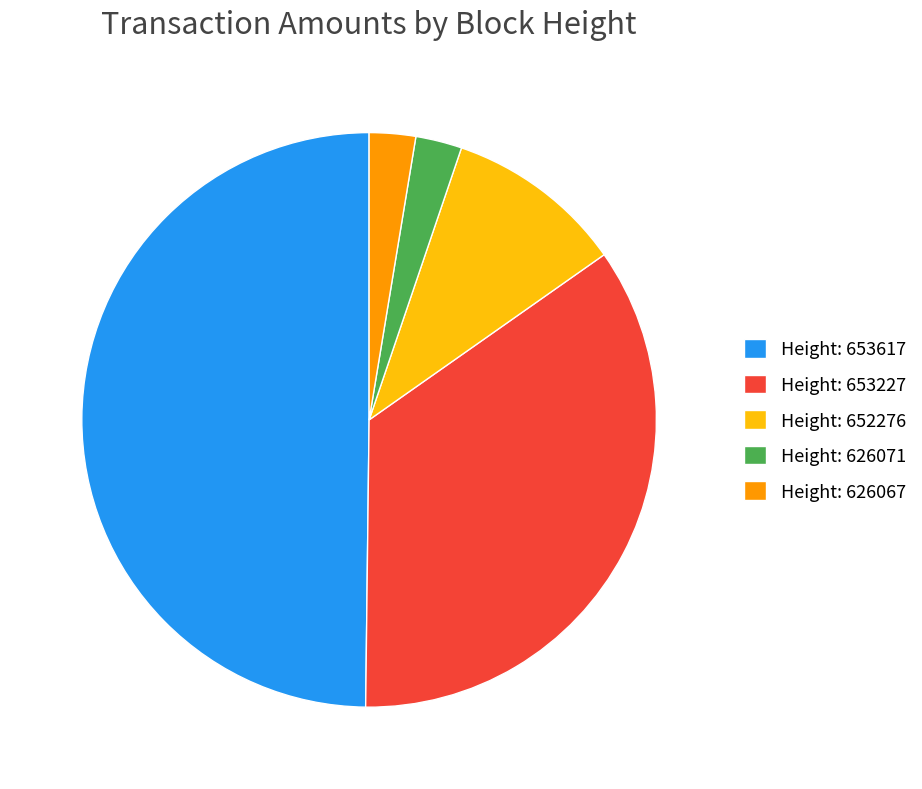

Which category has the biggest portion of the pie?

Height: 653617